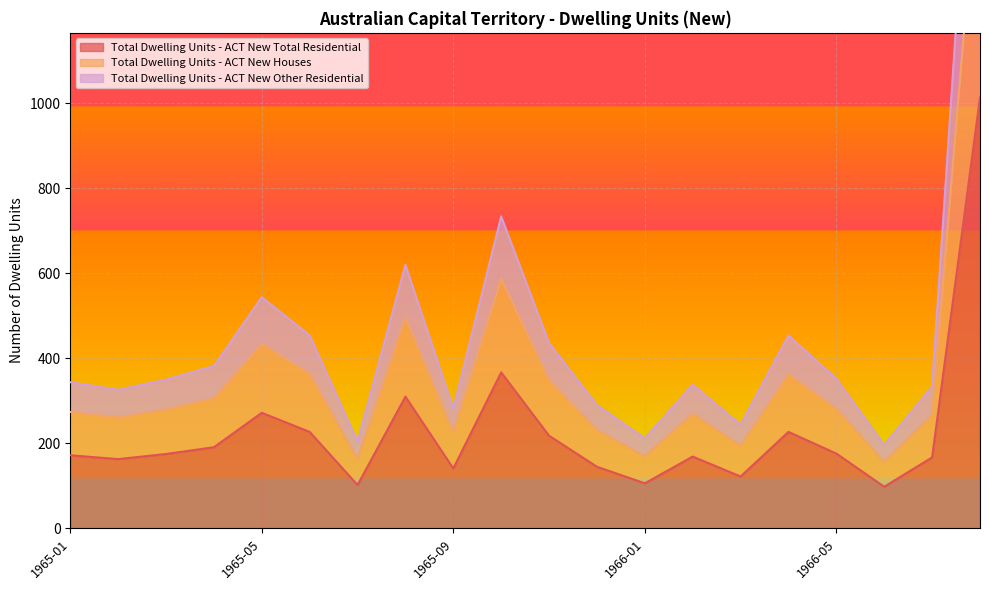

How many series are shown in this chart?

3